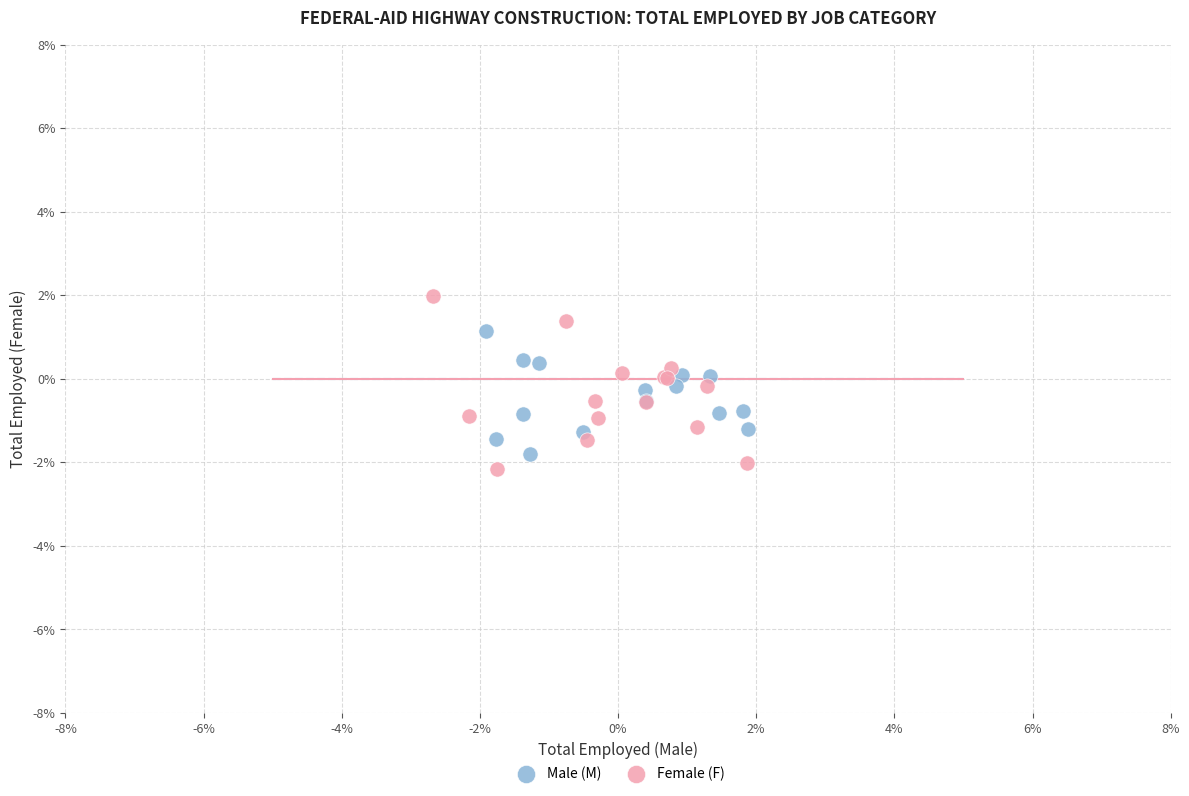

What are all the series names shown in the legend?

Male (M), Female (F)